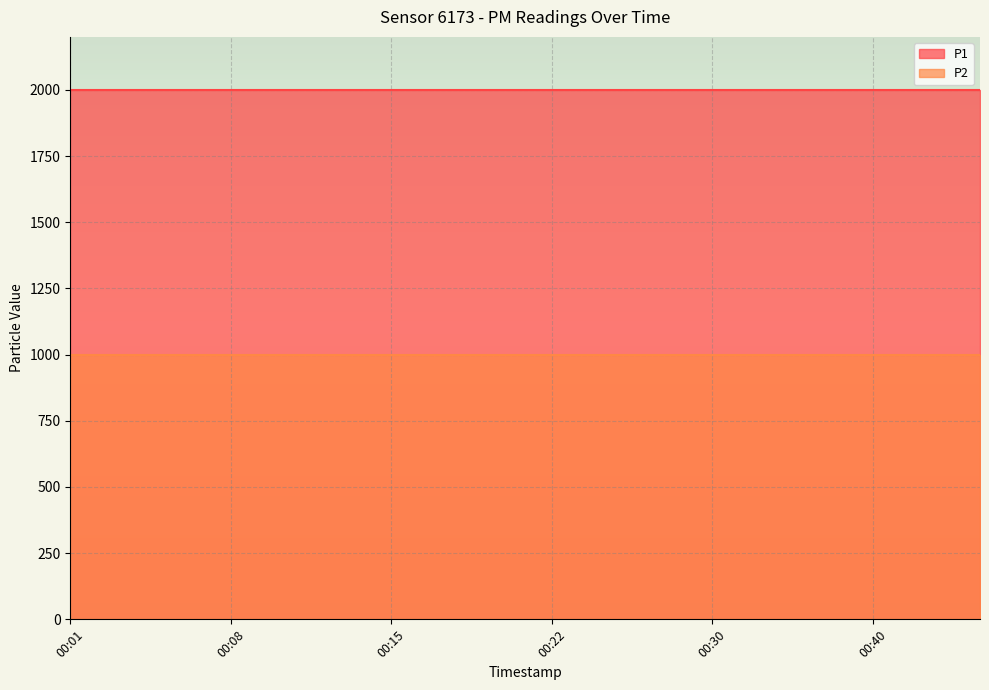

Reading right to left, list all the values displayed in this chart.

P1: 1999.9	1999.9	1999.9	1999.9	1999.9	1999.9	1999.9	1999.9	1999.9	1999.9	1999.9	1999.9	1999.9	1999.9	1999.9	1999.9	1999.9	1999.9
P2: 999.9	999.9	999.9	999.9	999.9	999.9	999.9	999.9	999.9	999.9	999.9	999.9	999.9	999.9	999.9	999.9	999.9	999.9